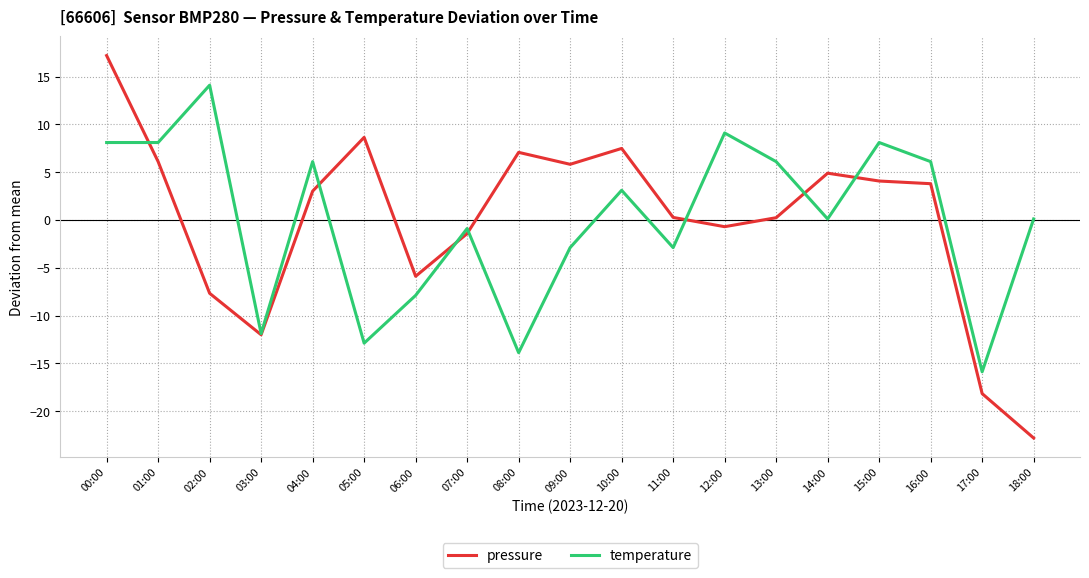

How many lines are shown in the chart?

2